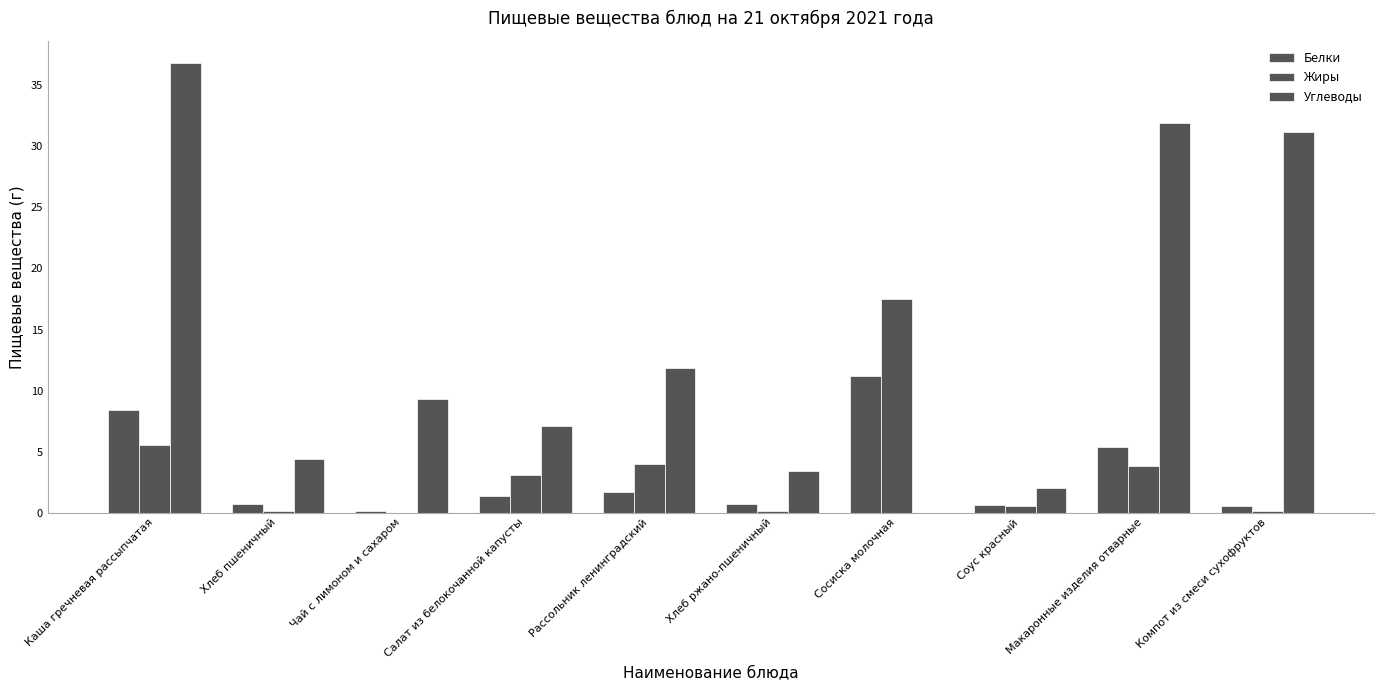

Which has a higher value, Чай с лимоном и сахаром or Макаронные изделия отварные?

Макаронные изделия отварные